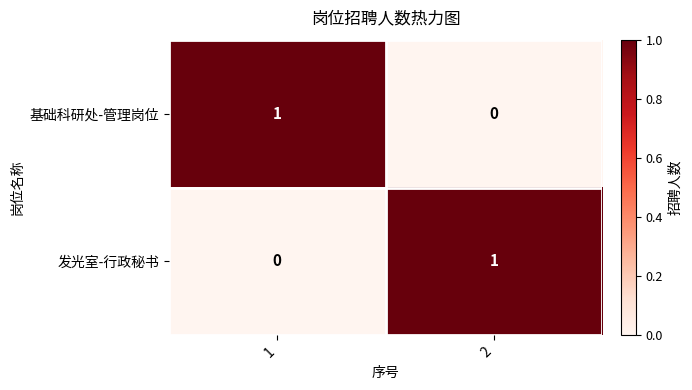

True or false: 基础科研处-管理岗位 has a value of 1 at 1.

True